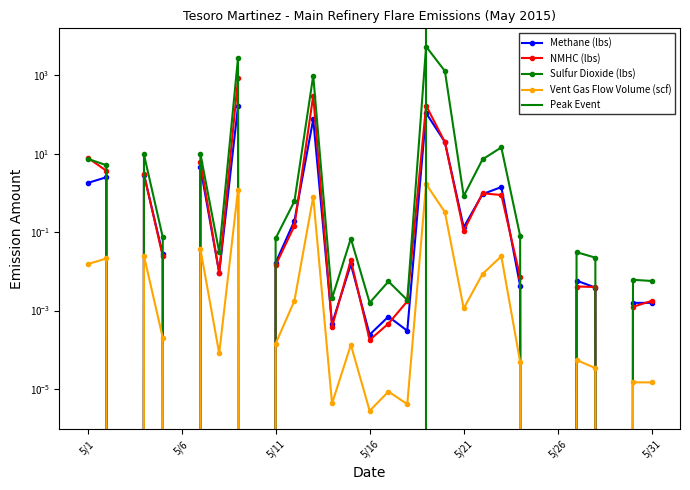

Does the chart display data point markers on the line(s)?

Yes